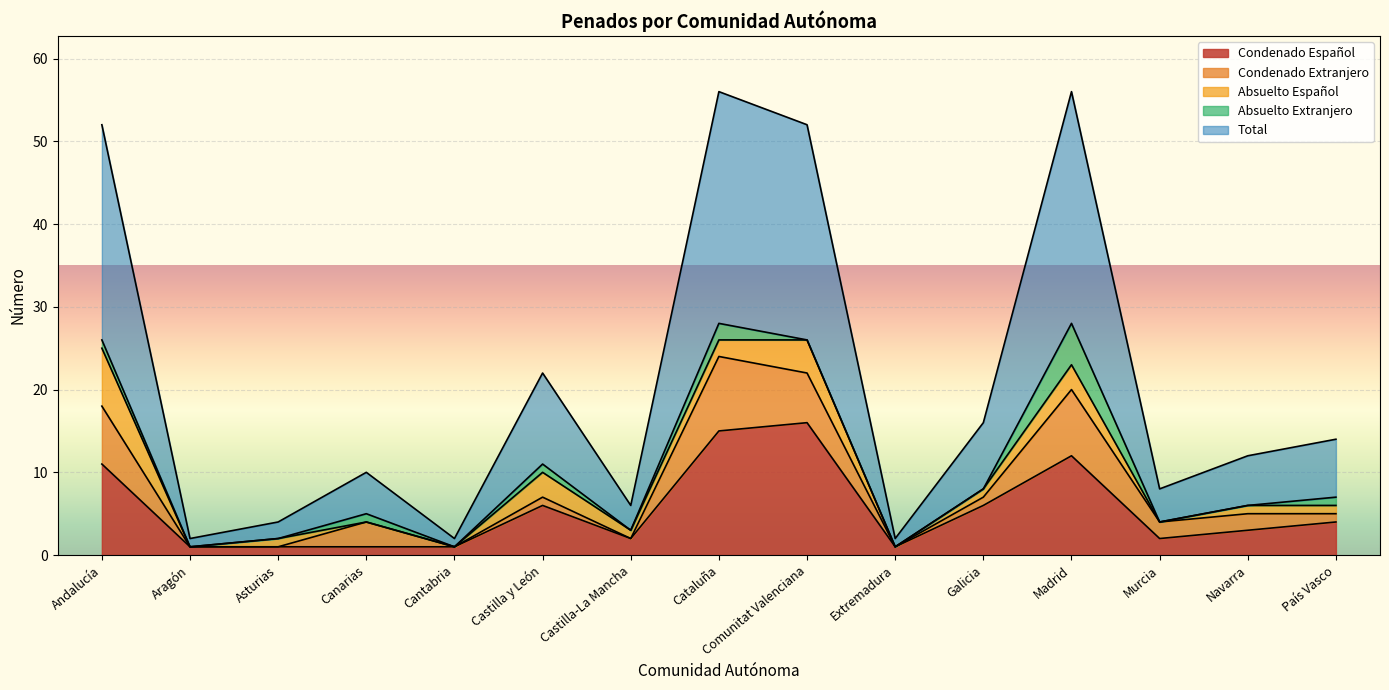

True or false: Condenado Español and Total cross at least once.

False